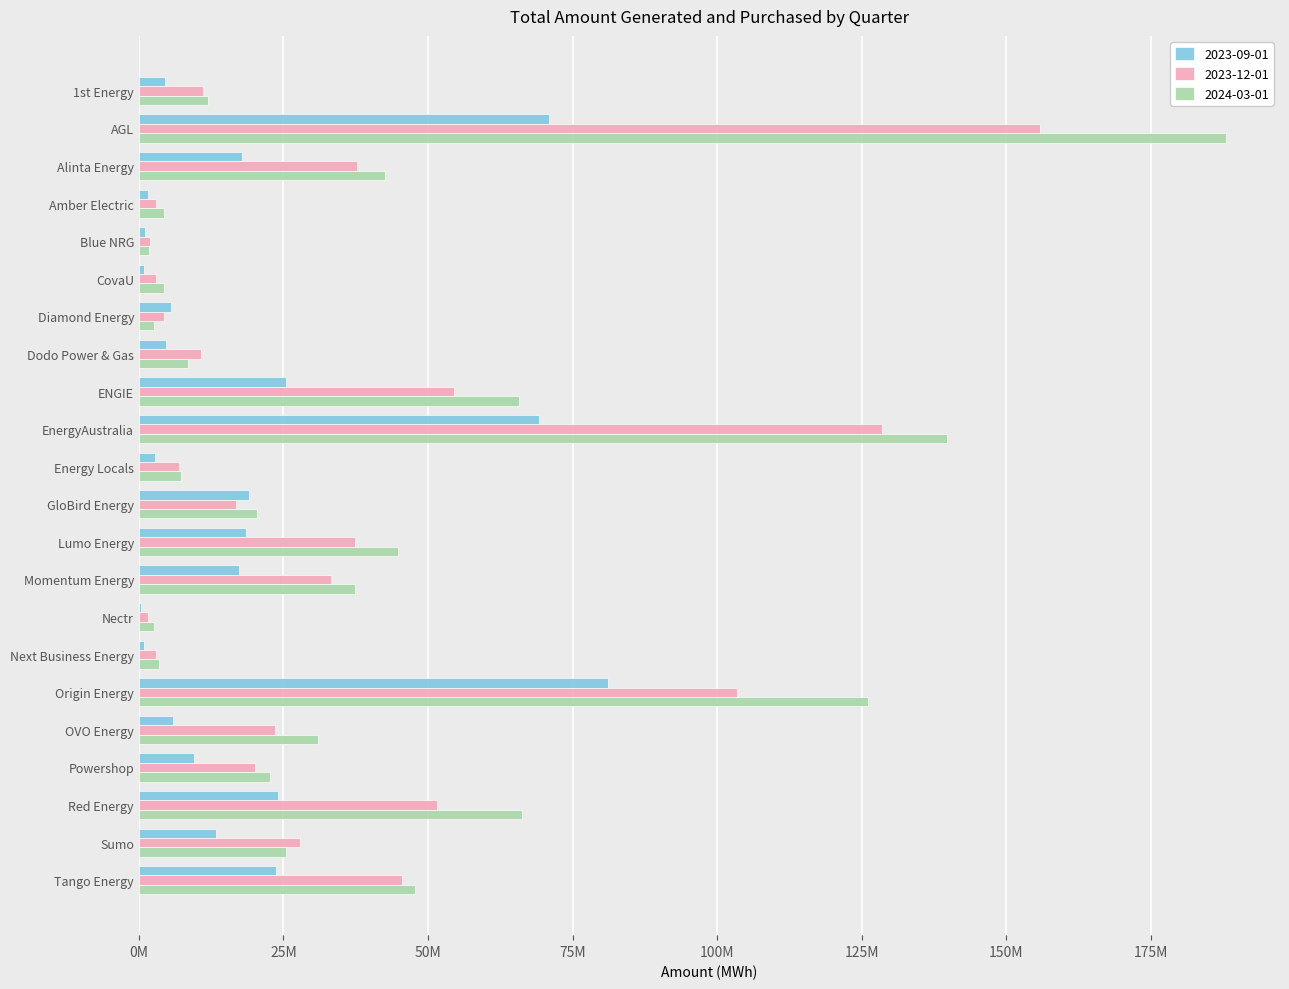

Rank the series by their average value, from highest to lowest.

2024-03-01, 2023-12-01, 2023-09-01